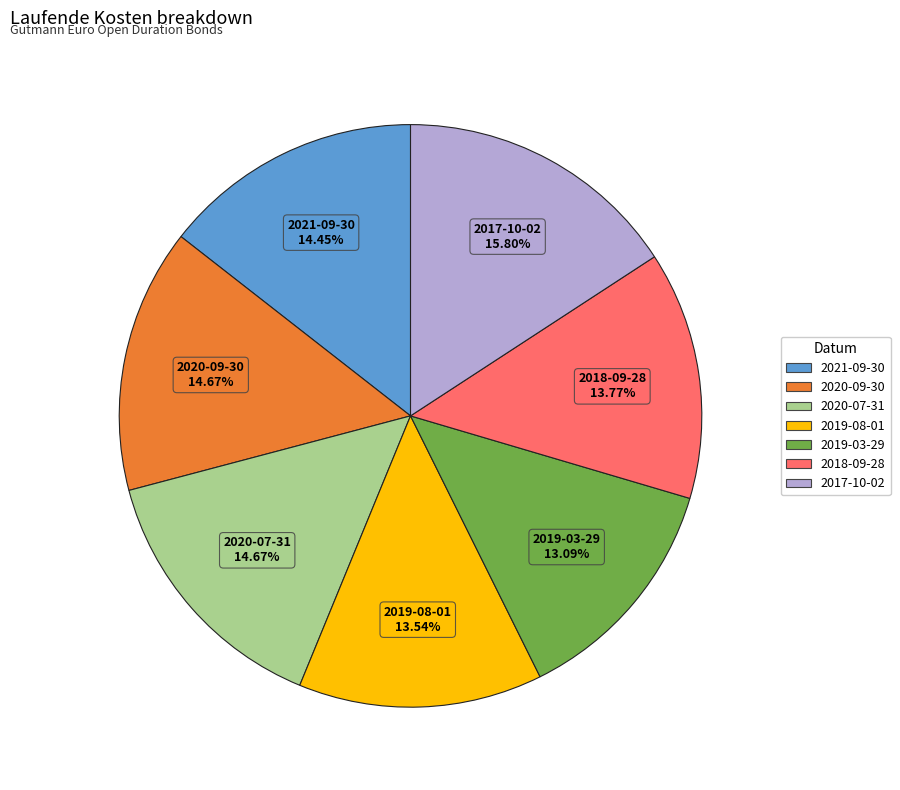

The 2019-08-01 slice represents 19% of the pie. True or false?

False